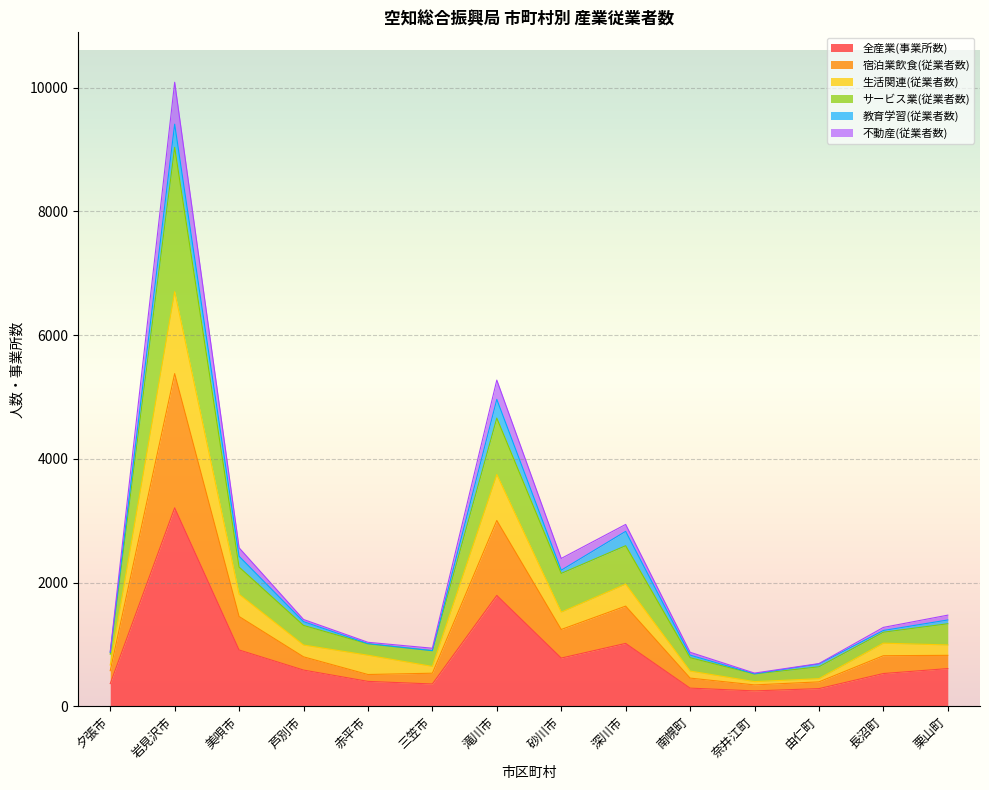

Where is the first local maximum for 全産業(事業所数)?

岩見沢市